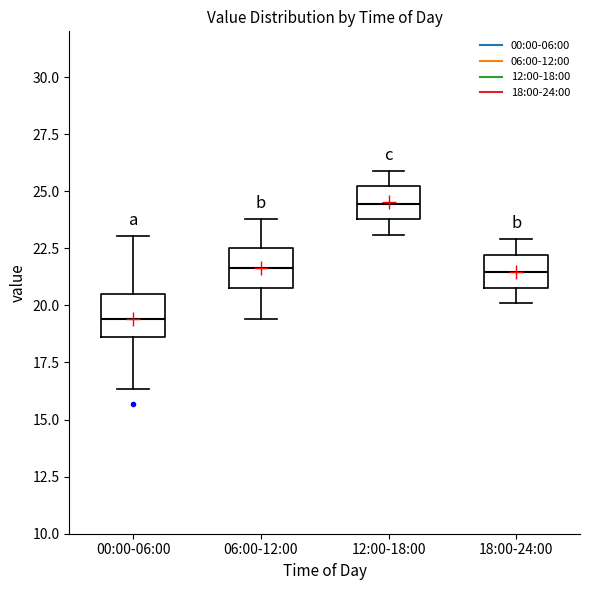

Reading left to right, transcribe this box plot: for each box, give where its median line is, the range the box spans, and where its two whiskers end, as read against the y-axis. The values are not printed on the chart, so give them approximately, as read against the axis.

00:00-06:00: median 19.5, box 18.5 to 20.5, whiskers 16.5 to 23.0
06:00-12:00: median 21.5, box 21.0 to 22.5, whiskers 19.5 to 24.0
12:00-18:00: median 24.5, box 24.0 to 25.0, whiskers 23.0 to 26.0
18:00-24:00: median 21.5, box 21.0 to 22.0, whiskers 20.0 to 23.0